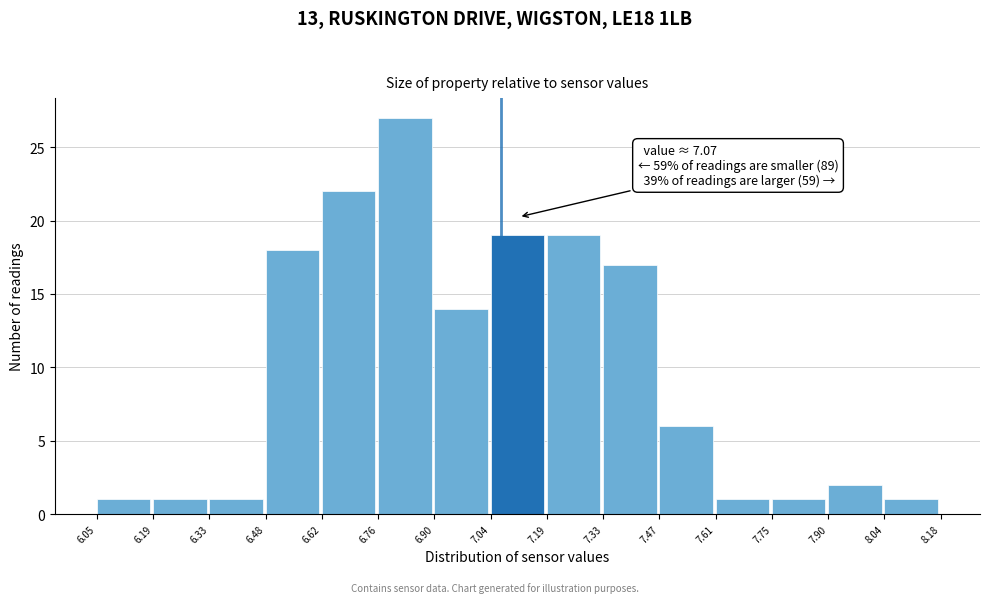

Which range on the x-axis has the tallest bar?

6.76 to 6.90